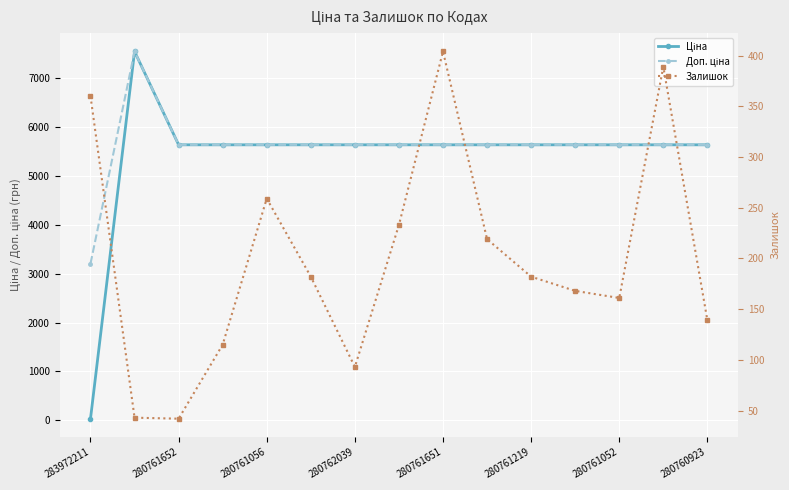

What is the maximum value for Доп. ціна?

7545.9